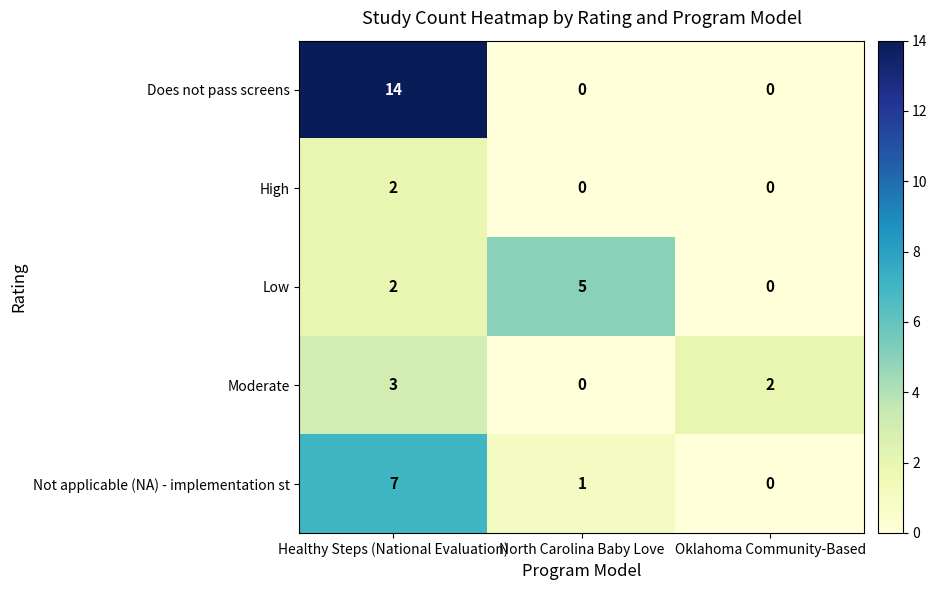

Which series has the largest total across all categories?

Does not pass screens